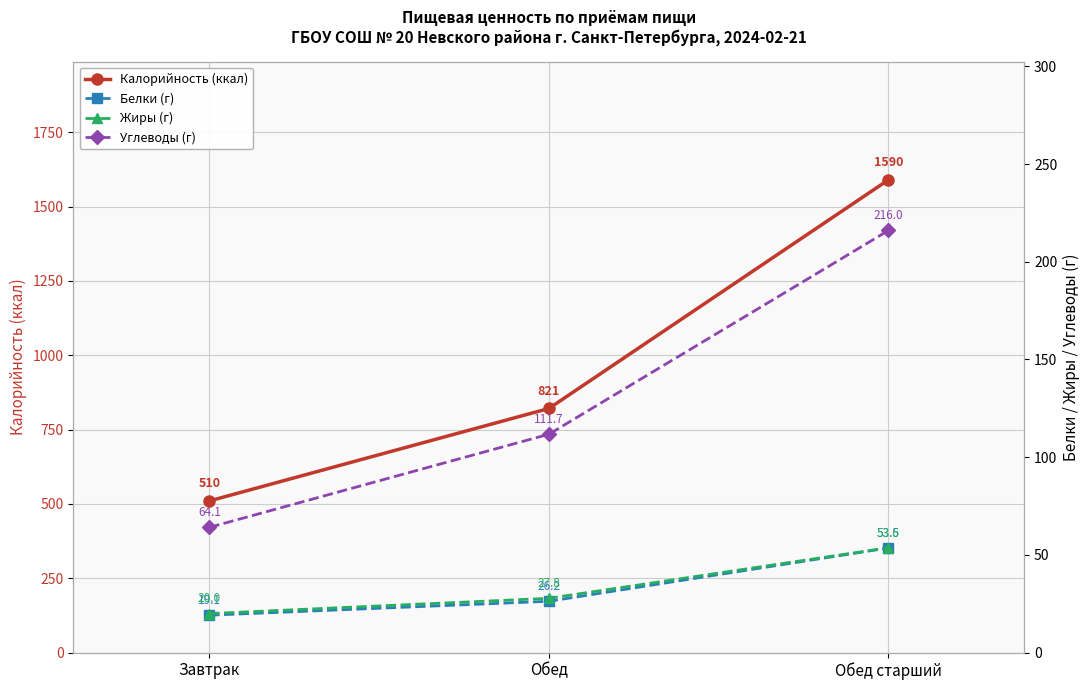

What value does the Жиры (г) series have at Обед?

27.8